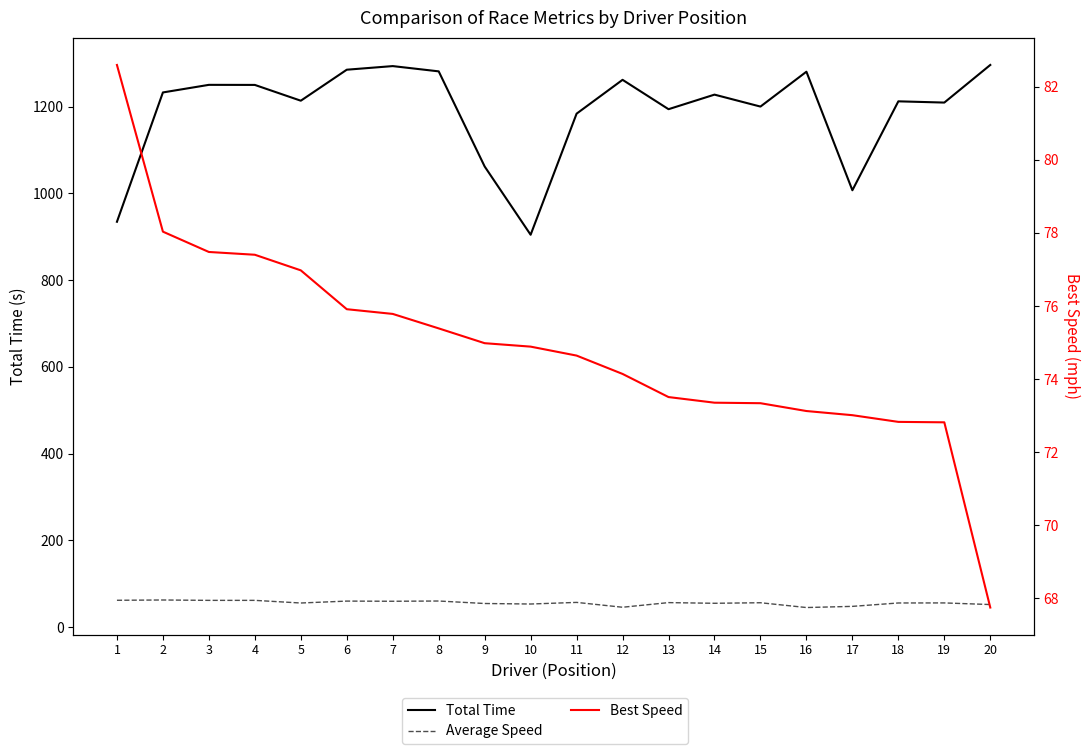

Reading right to left, transcribe all the data shown in this chart.

Total Time: 1296.1	1209.3	1212.2	1007.2	1280.5	1200.1	1227.7	1194.1	1261.8	1183.8	904.6	1062.0	1281.3	1293.4	1285.1	1213.6	1250.0	1250.2	1232.7	934.6
Average Speed: 52.1	55.8	55.7	47.9	45.2	56.3	55.0	56.6	45.9	57.1	53.3	54.5	60.2	59.7	60.1	55.6	61.7	61.7	62.6	61.9
Best Speed: 67.7	72.8	72.8	73.0	73.1	73.3	73.4	73.5	74.1	74.6	74.9	75.0	75.4	75.8	75.9	77.0	77.4	77.5	78.0	82.6